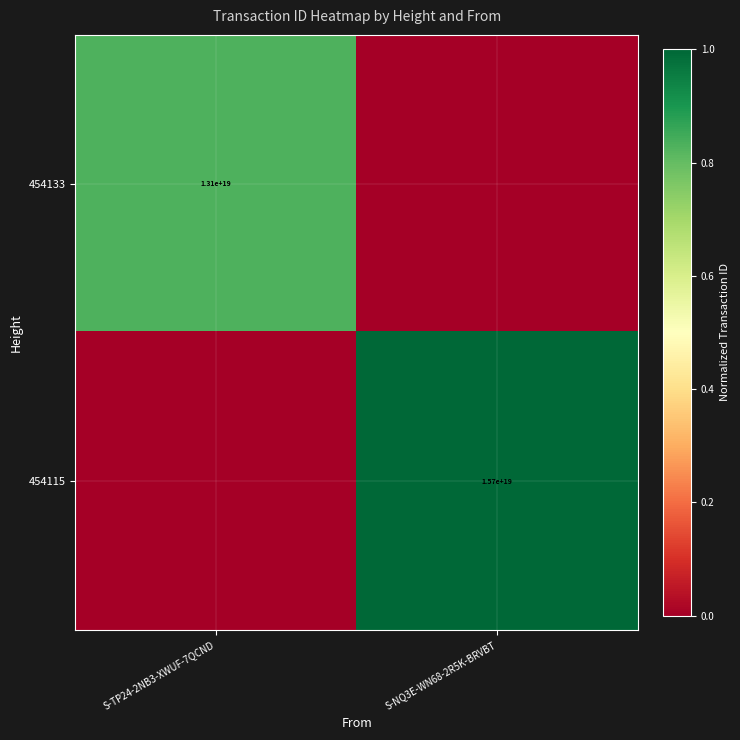

The value of 454133 at S-TP24-2NB3-XWUF-7QCND is 13100000000000000000. True or false?

True